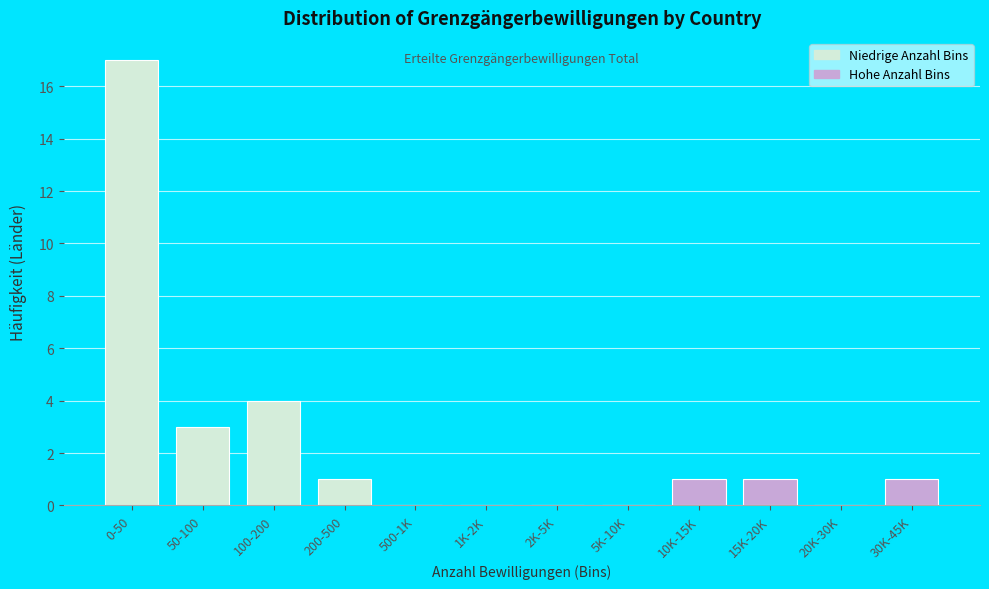

Reading right to left, transcribe all the data shown in this chart.

30K-45K=1	20K-30K=0	15K-20K=1	10K-15K=1	5K-10K=0	2K-5K=0	1K-2K=0	500-1K=0	200-500=1	100-200=4	50-100=3	0-50=17